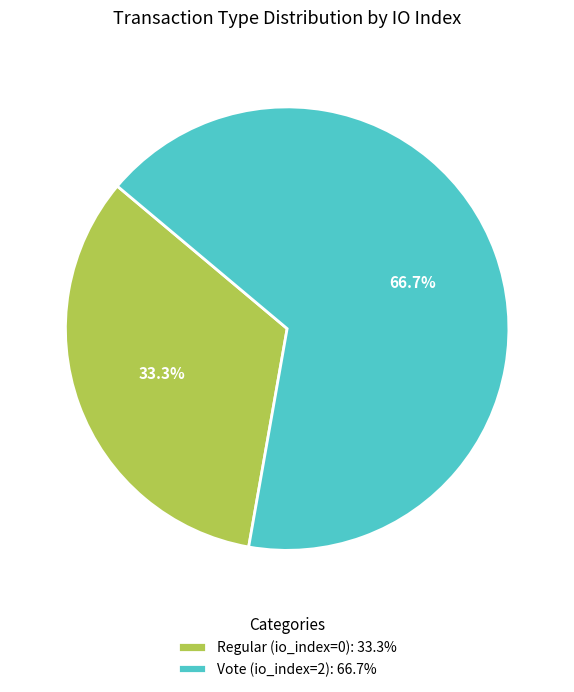

Combined, what portion of the pie is Vote (io_index=2) and Regular (io_index=0)?

100.0%